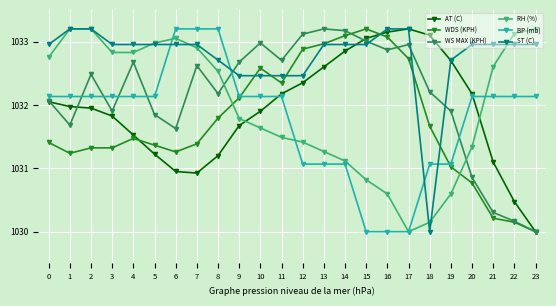

How many data points in BP (mb) are less than 1032?

8